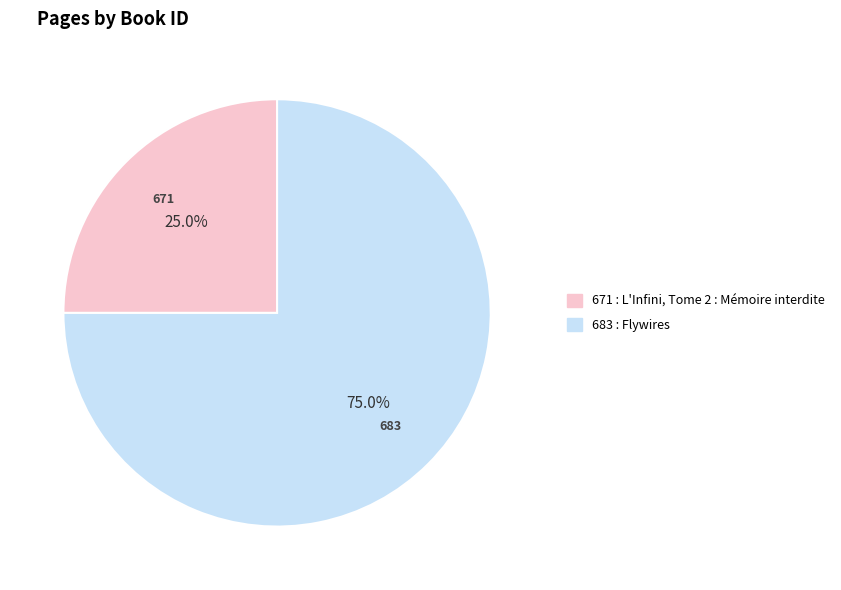

To the nearest percent, what portion does 683 represent?

75%